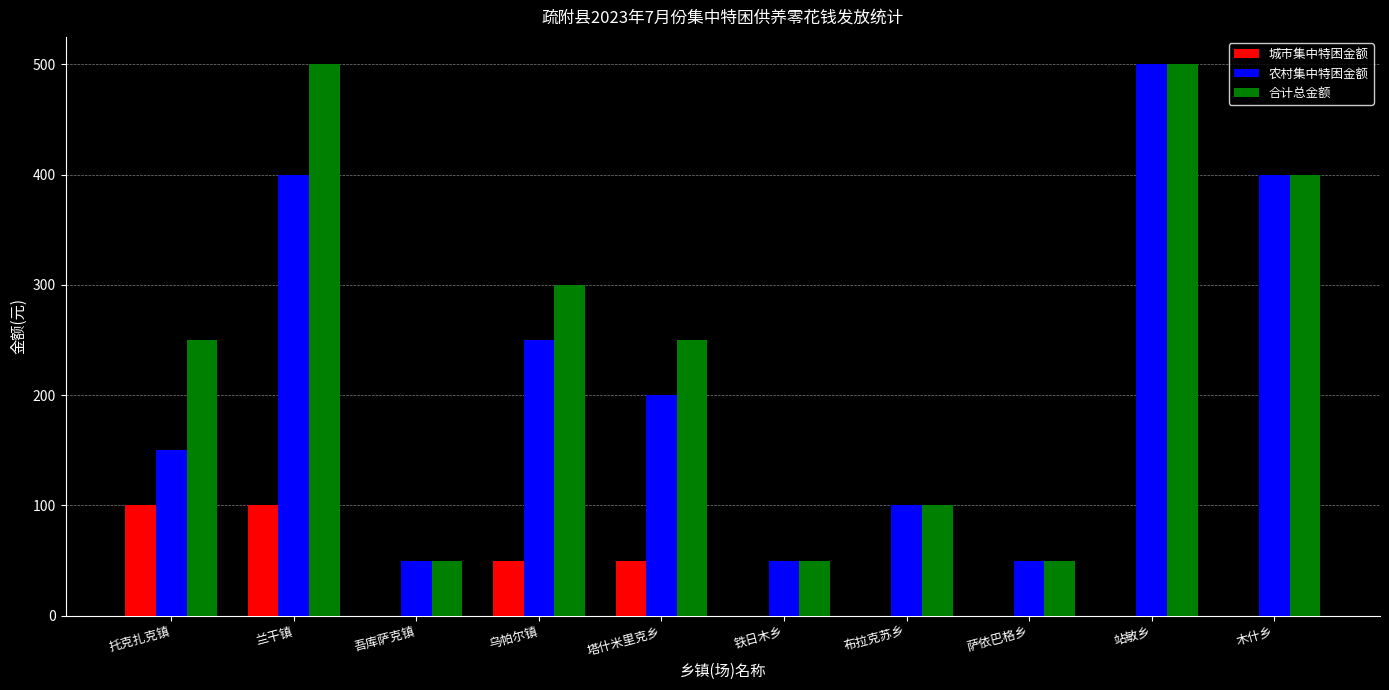

At which label is 农村集中特困金额 closest to 275?

乌帕尔镇